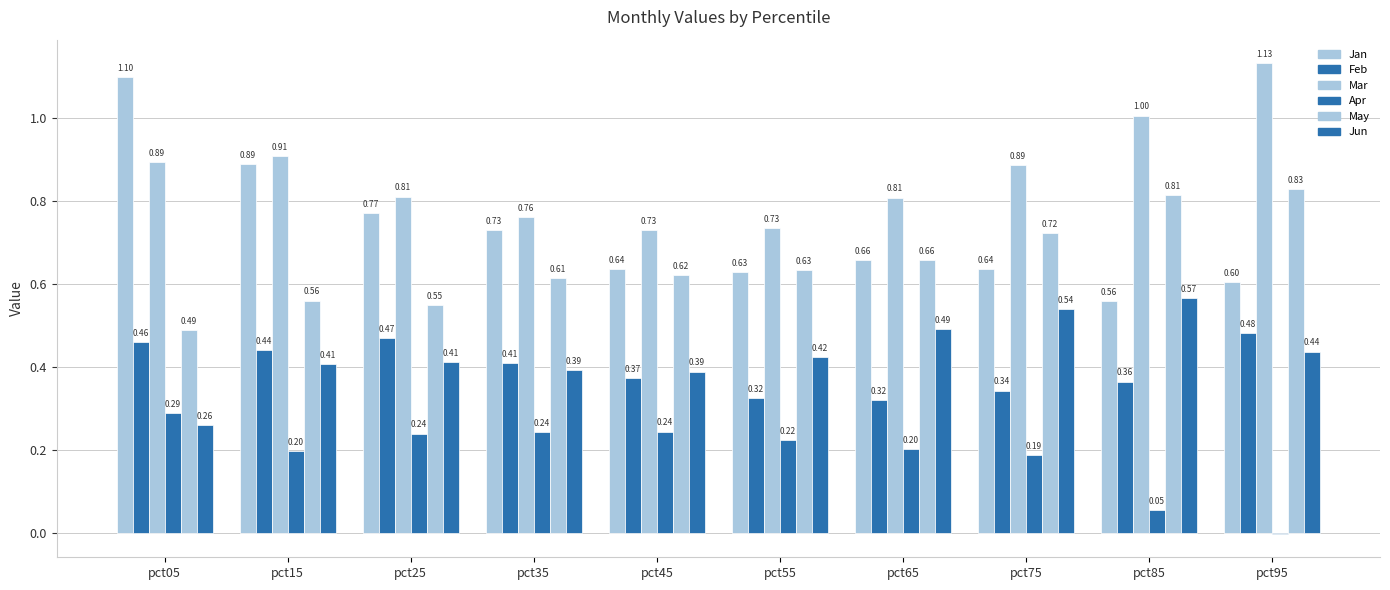

At how many categories does at least one series exceed 0?

10